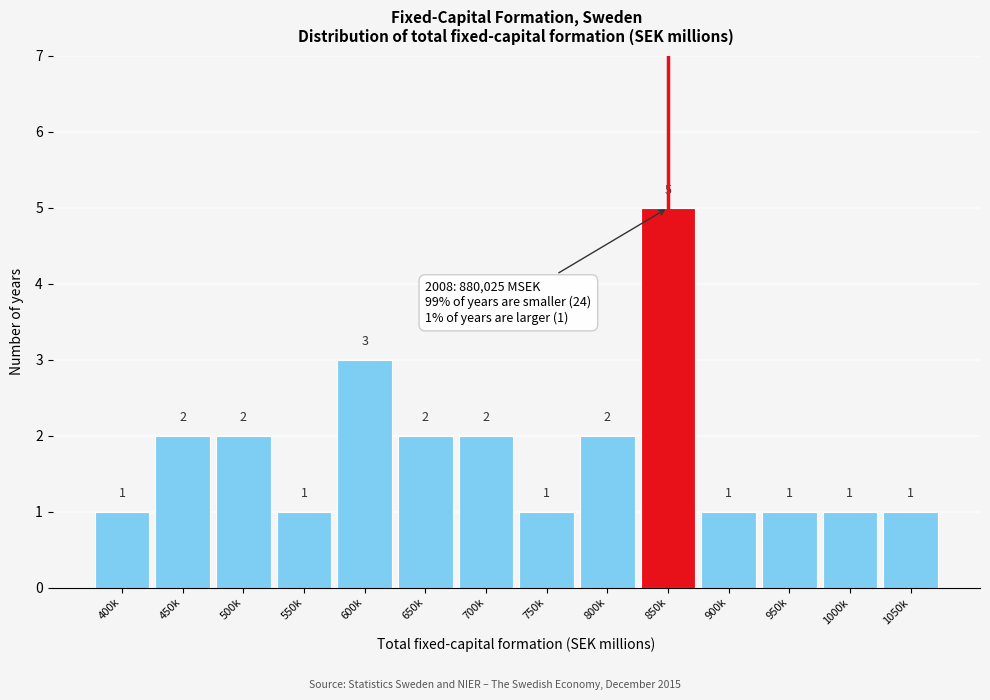

Reading left to right, transcribe all the data shown in this chart.

1	2	2	1	3	2	2	1	2	5	1	1	1	1